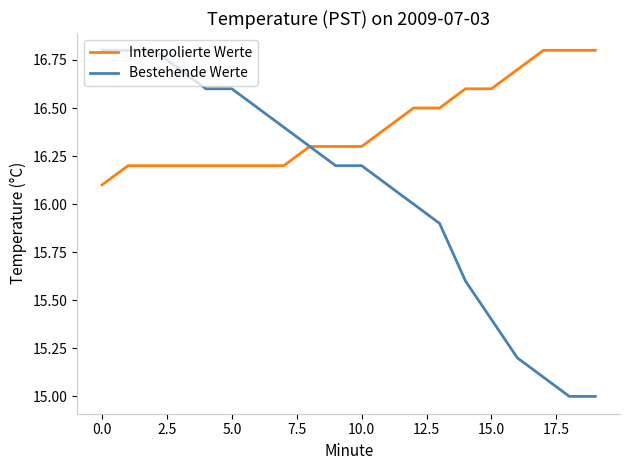

What is the minimum value shown in the chart?

15.0